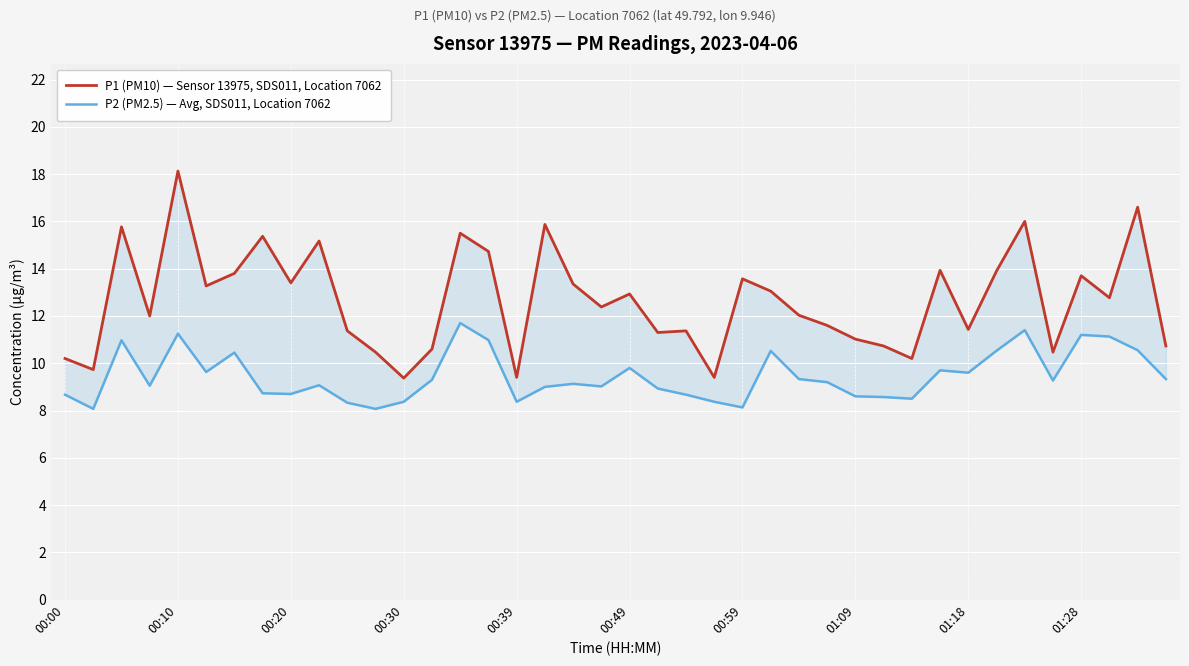

True or false: P2 (PM2.5) — Avg, SDS011, Location 7062 and P1 (PM10) — Sensor 13975, SDS011, Location 7062 cross at least once.

False